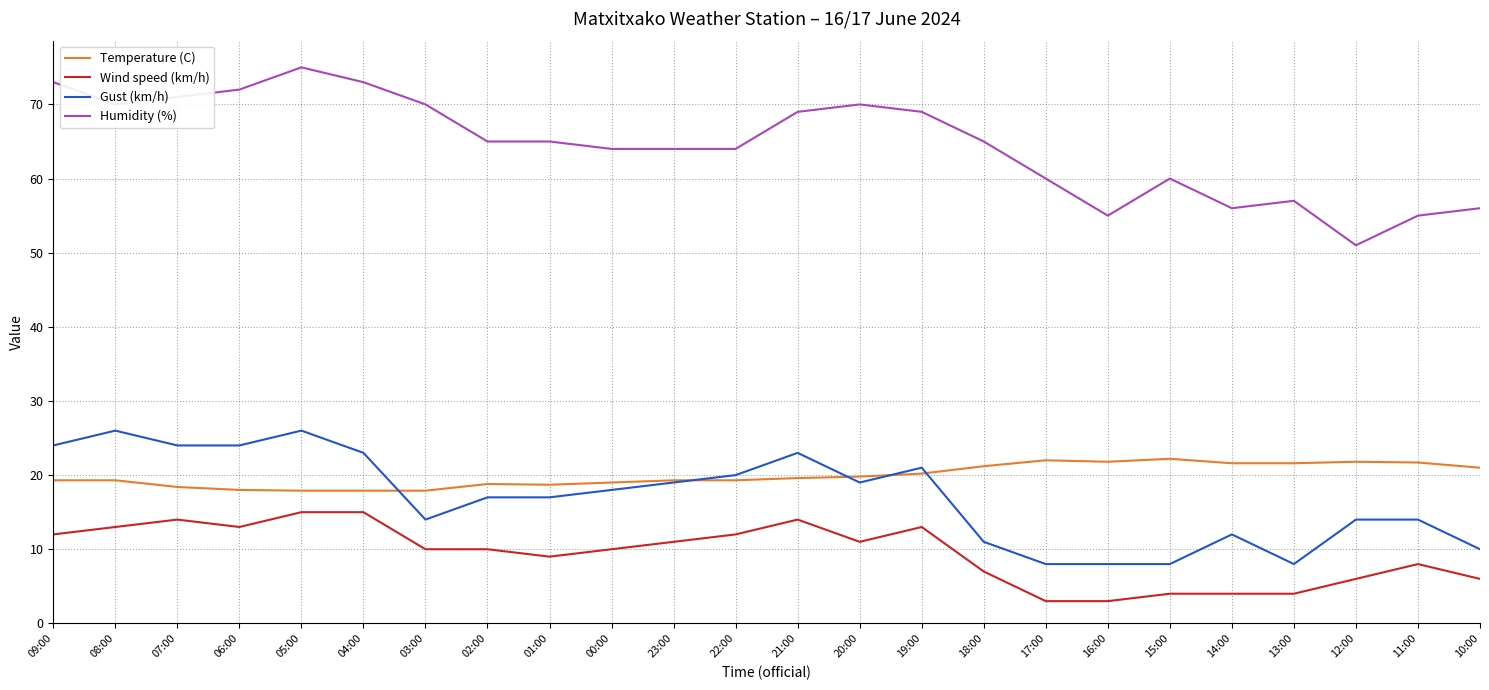

What is the minimum value shown in the chart?

3.0